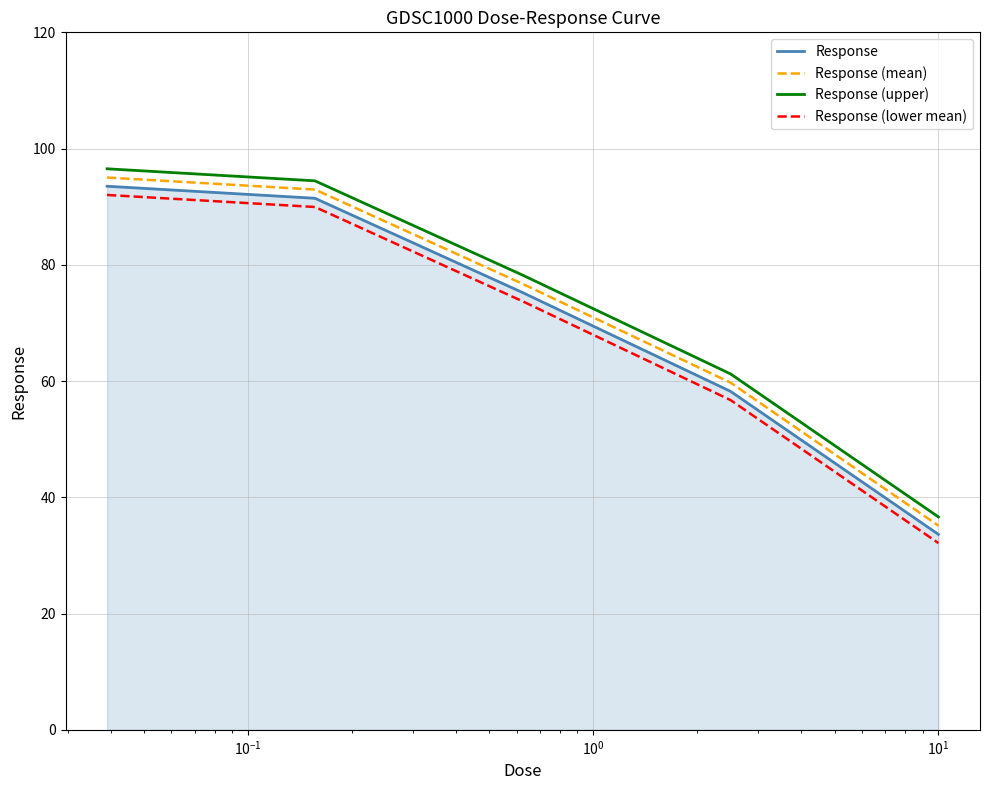

Reading left to right, list all the values displayed in this chart.

Response: 93.5	91.5	75.2	58.2	33.6
Response (mean): 95.0	93.0	76.7	59.7	35.1
Response (upper): 96.5	94.5	78.2	61.2	36.6
Response (lower mean): 92.0	90.0	73.7	56.7	32.1